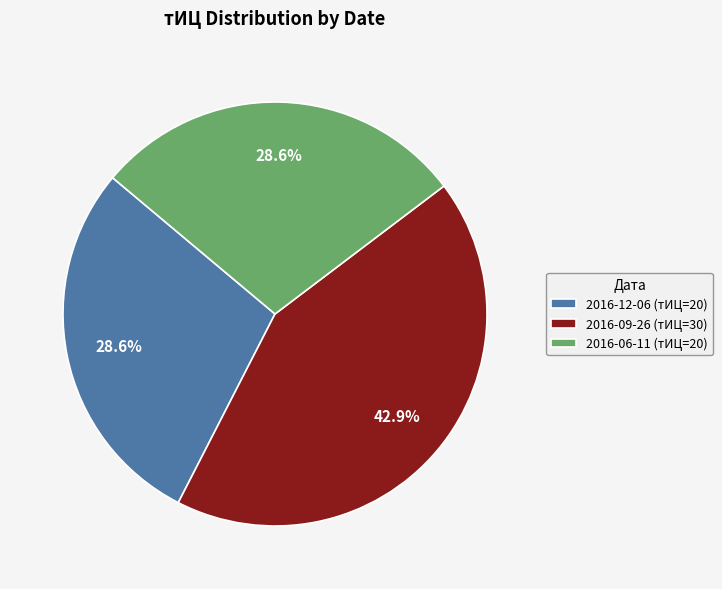

Approximately how many times larger is the value at 2016-06-11 (тИЦ=20) compared to 2016-12-06 (тИЦ=20)?

1.0